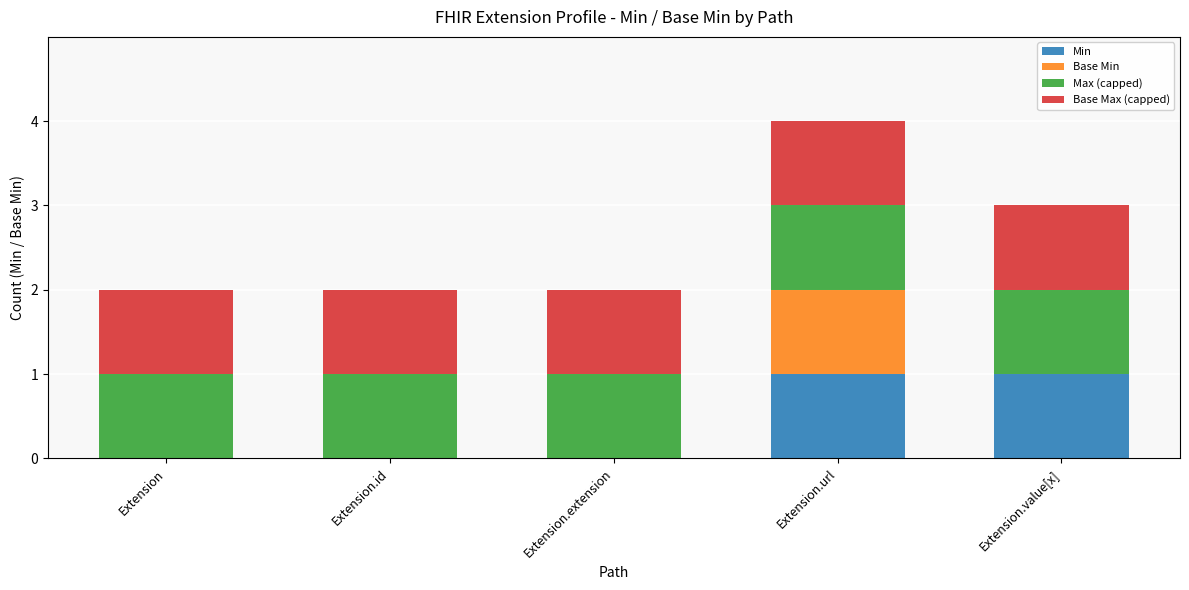

At which category is the sum across all series the highest?

Extension.url